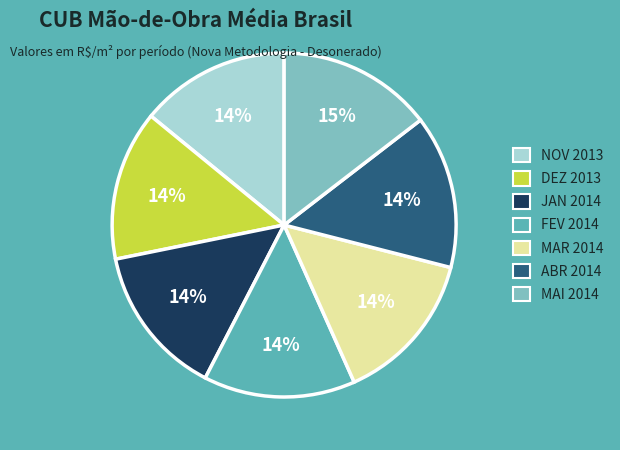

Combined, do NOV 2013 and MAR 2014 account for over 50%?

No